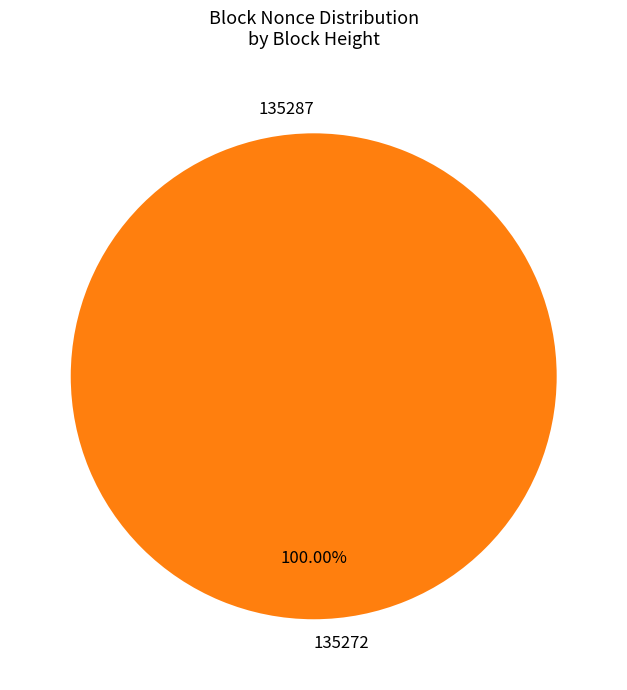

Rank the categories by value from lowest to highest.

135287, 135272